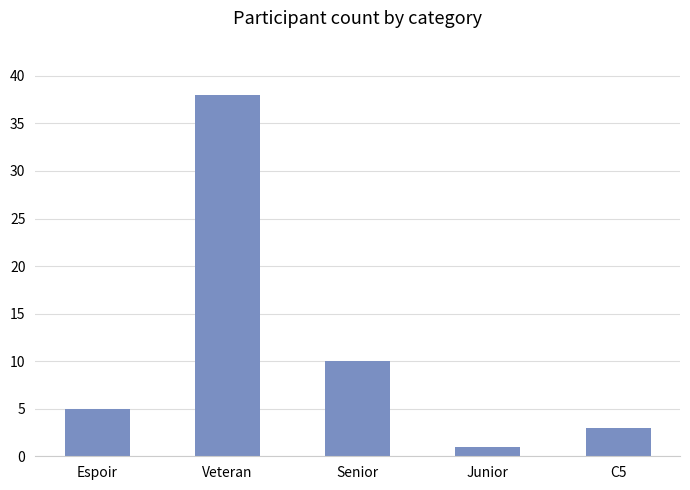

Reading left to right, extract all data points from this chart.

Espoir=5	Veteran=38	Senior=10	Junior=1	C5=3